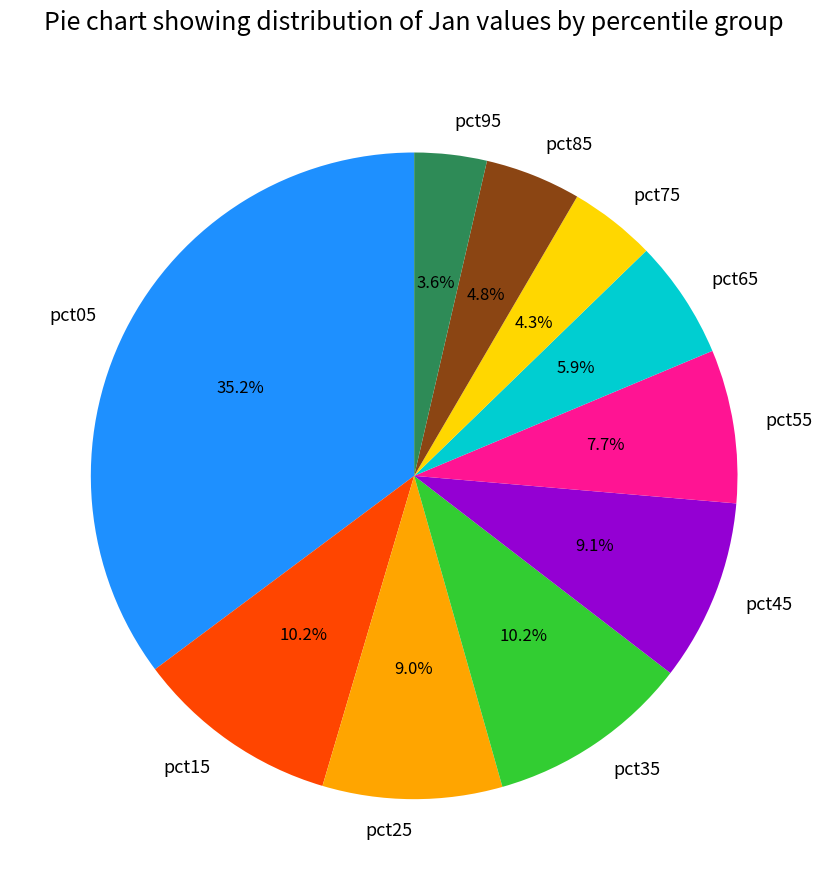

What is the total percentage of pct05 and pct35?

45.4%